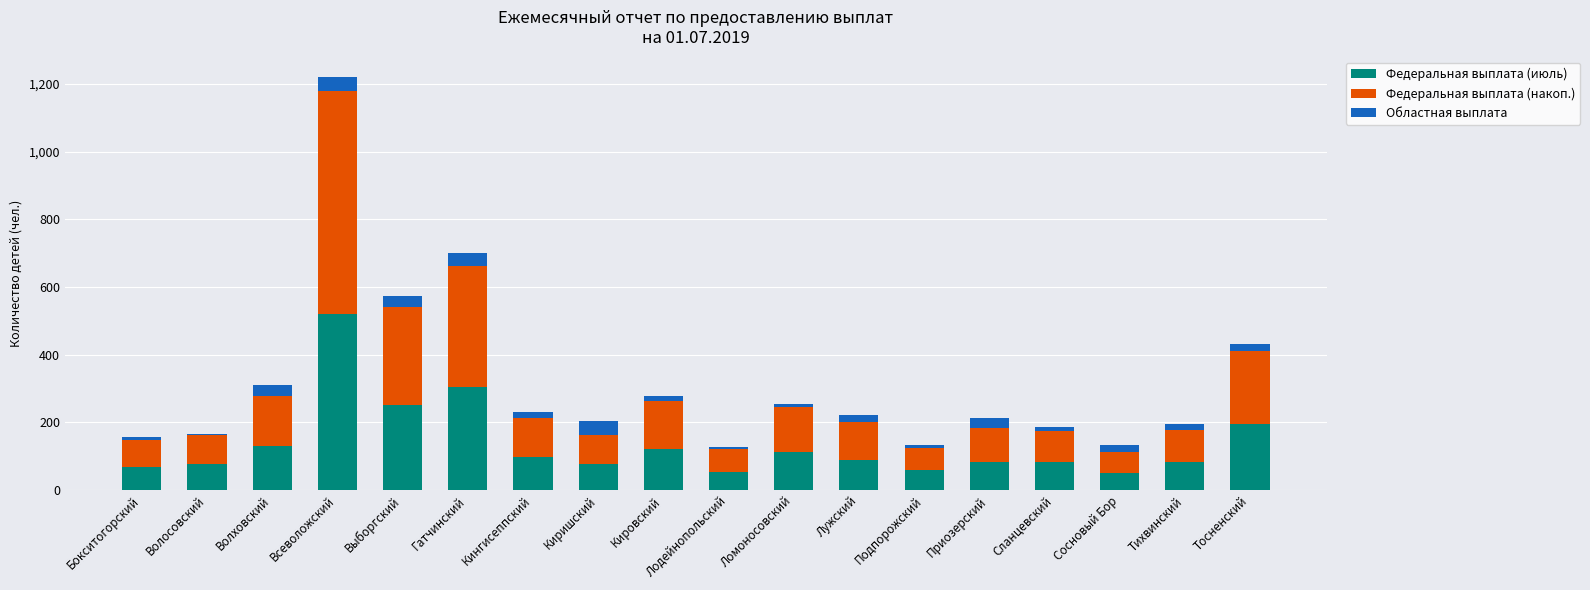

True or false: Федеральная выплата (июль) has a value of 69 at Бокситогорский.

True